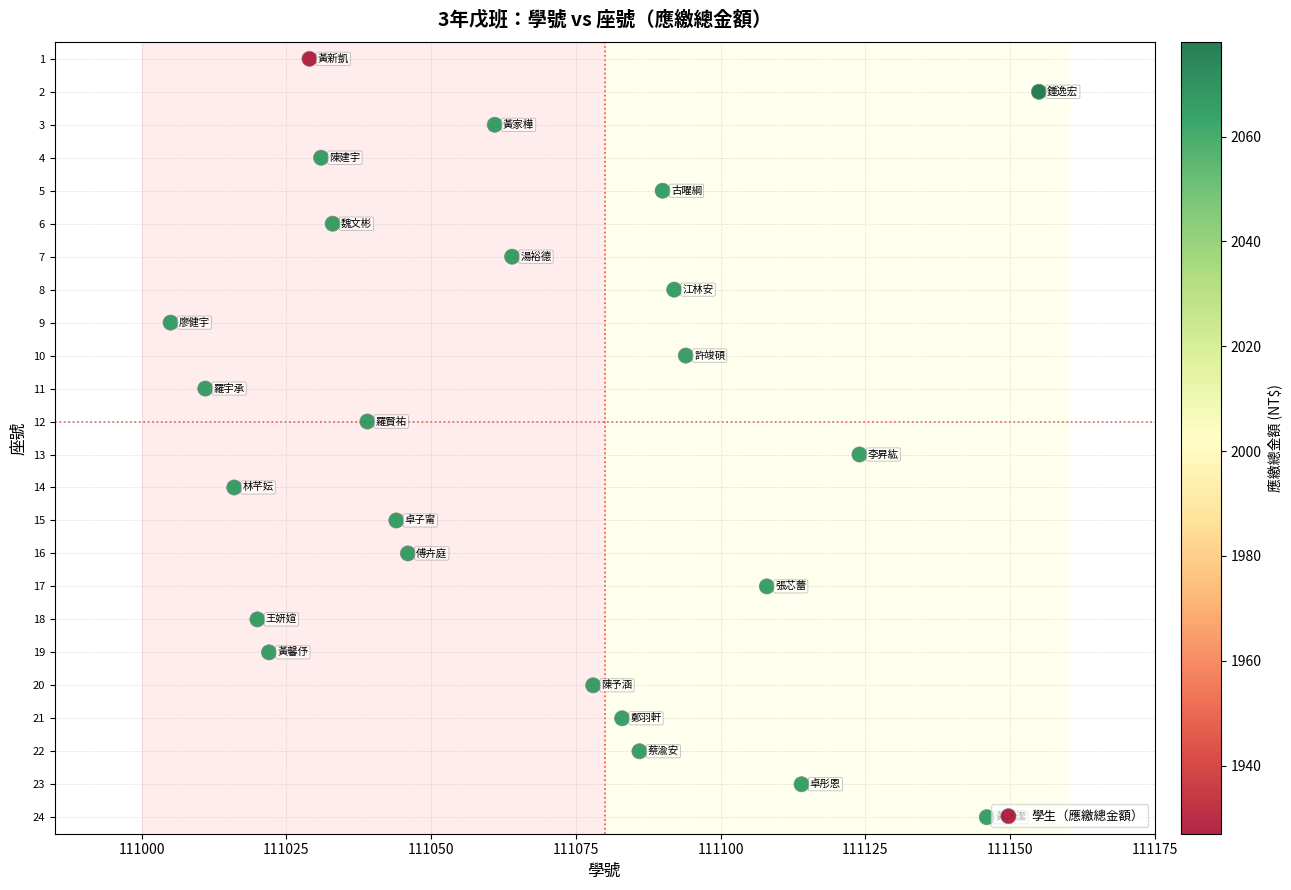

What is the range of X values (max minus min)?

150